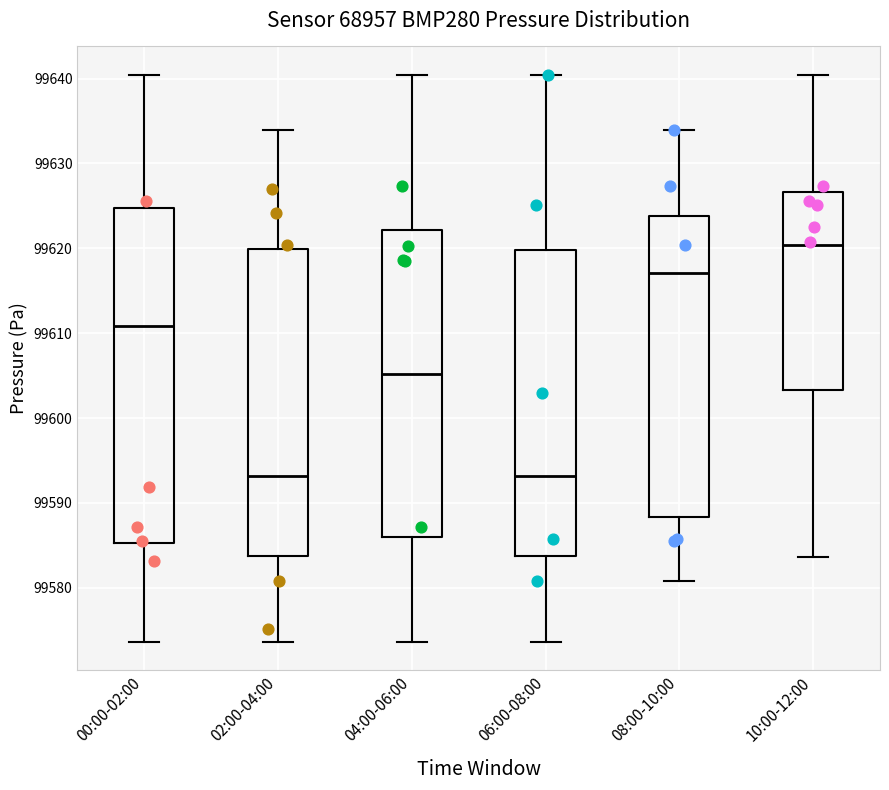

Reading left to right, read every box against the y-axis: the position of its median line, the range the box covers, and the ends of its whiskers. The values are not printed on the chart, so give them approximately, as read against the axis.

00:00-02:00: median 99611, box 99585 to 99625, whiskers 99574 to 99640
02:00-04:00: median 99593, box 99584 to 99620, whiskers 99574 to 99634
04:00-06:00: median 99605, box 99586 to 99622, whiskers 99574 to 99640
06:00-08:00: median 99593, box 99584 to 99620, whiskers 99574 to 99640
08:00-10:00: median 99617, box 99588 to 99624, whiskers 99581 to 99634
10:00-12:00: median 99620, box 99603 to 99627, whiskers 99584 to 99640